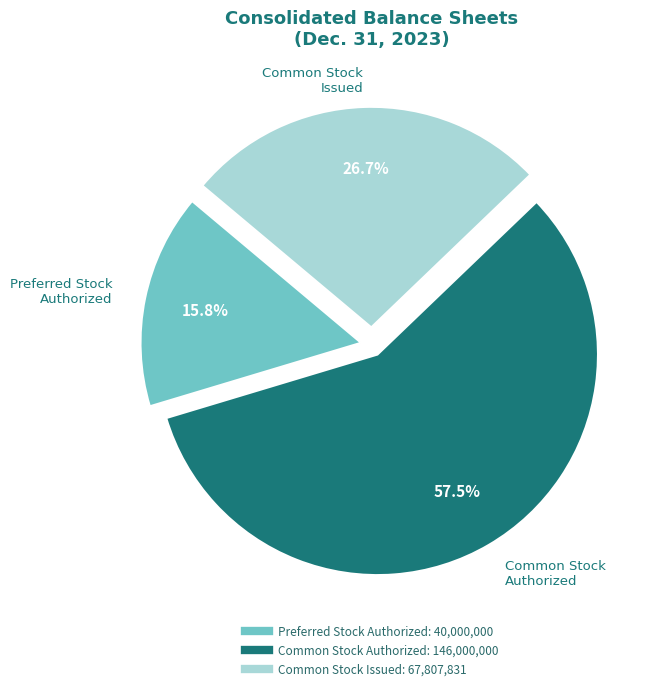

Is there a majority slice in this chart?

Yes